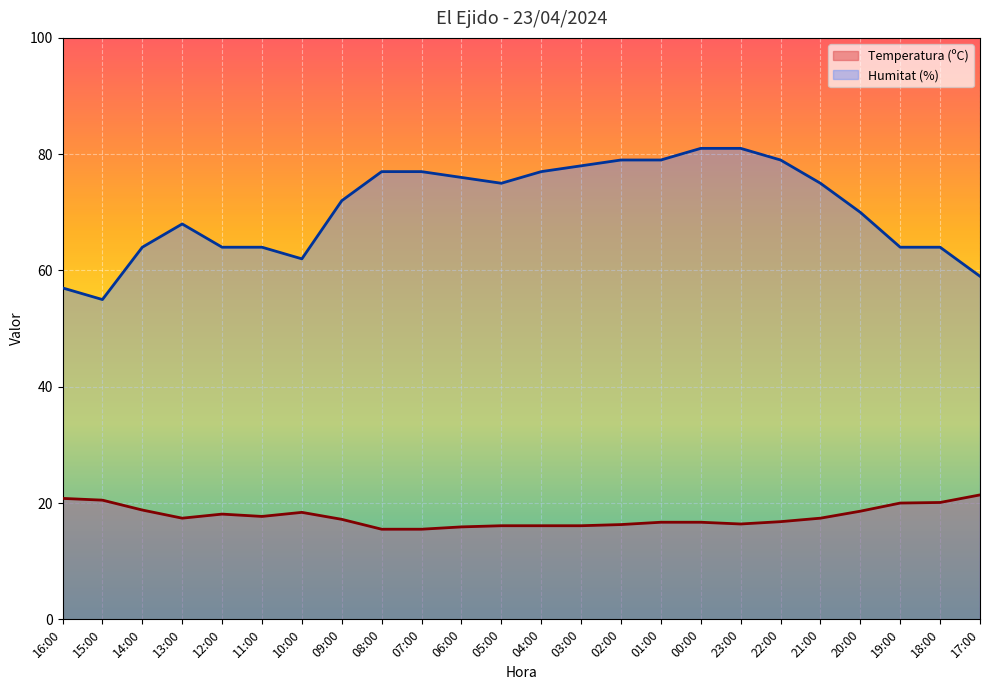

What are all the series names shown in the legend?

Temperatura (ºC), Humitat (%)